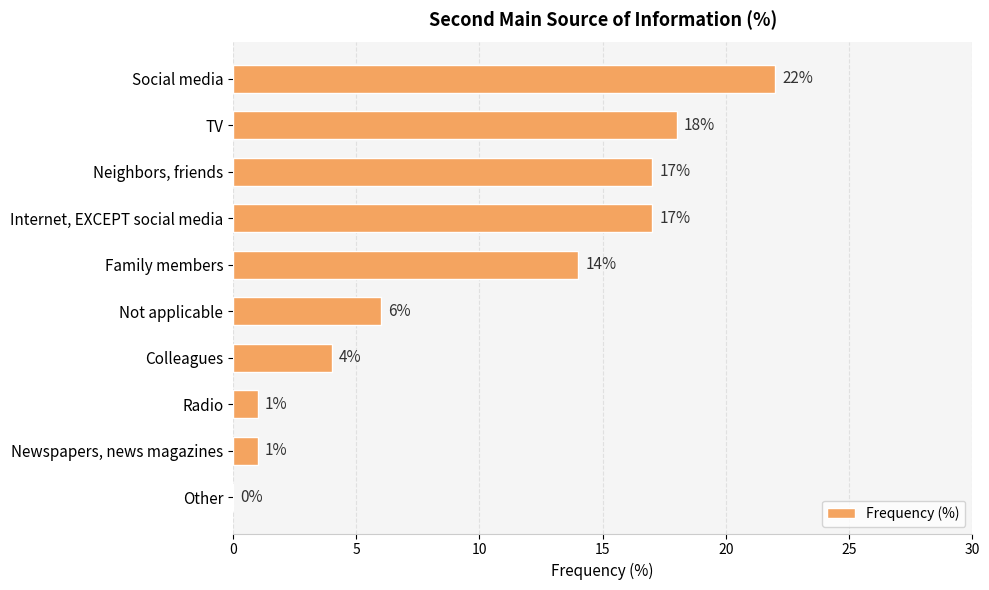

What is the sum of all values?

100